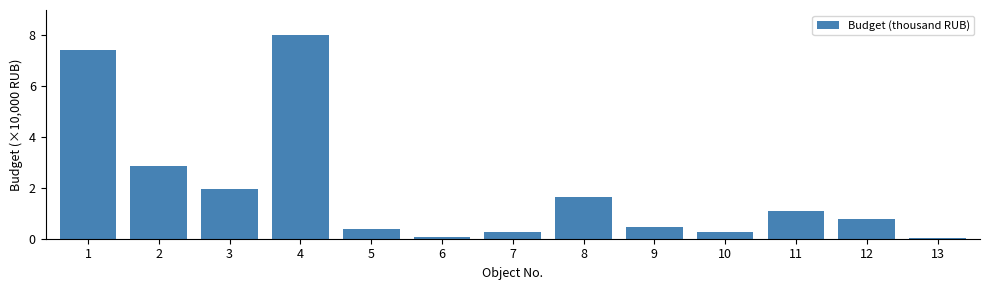

What is the change in value from 2 to 7?

-2.6